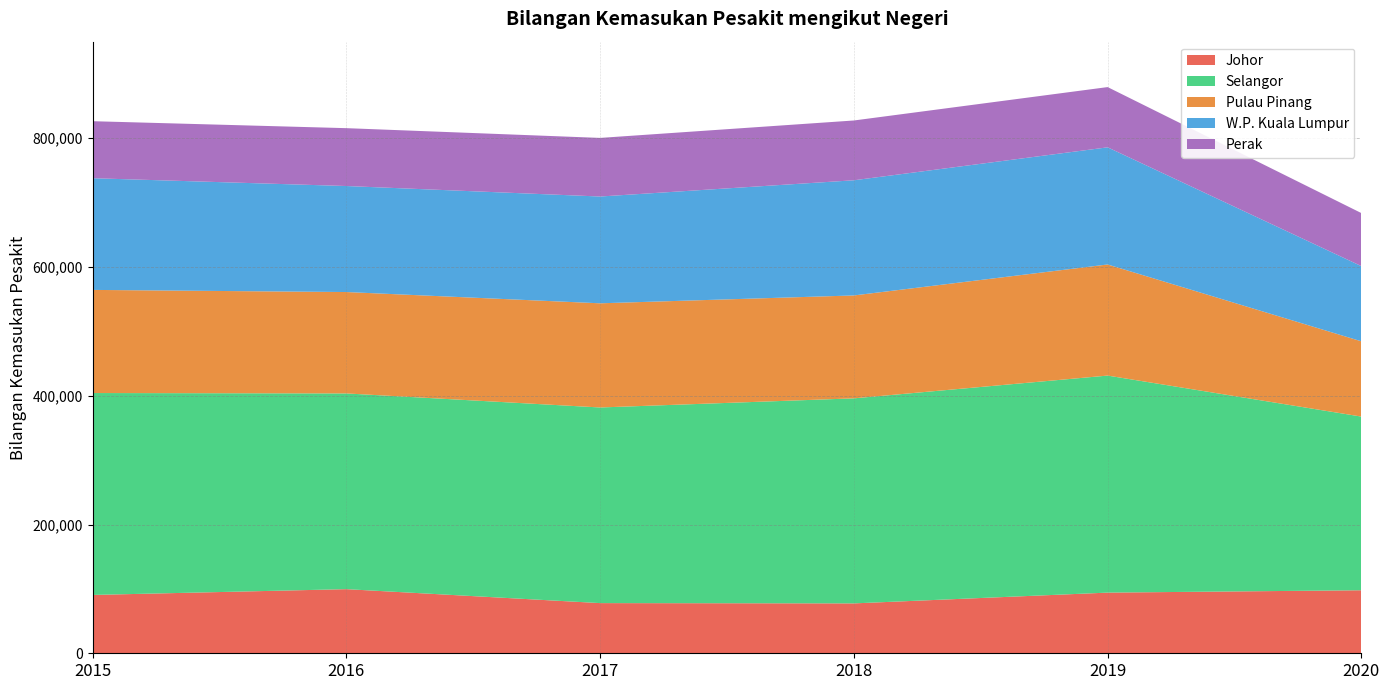

Reading left to right, what are all the values shown in this chart?

Johor: 90617	99604	77931	77486	94223	97897
Selangor: 313622	304003	303872	318482	337118	269754
Pulau Pinang: 160176	157500	161805	159851	172577	116915
W.P. Kuala Lumpur: 173504	164673	165875	178890	181975	116796
Perak: 88540	89872	91027	92868	93561	82372